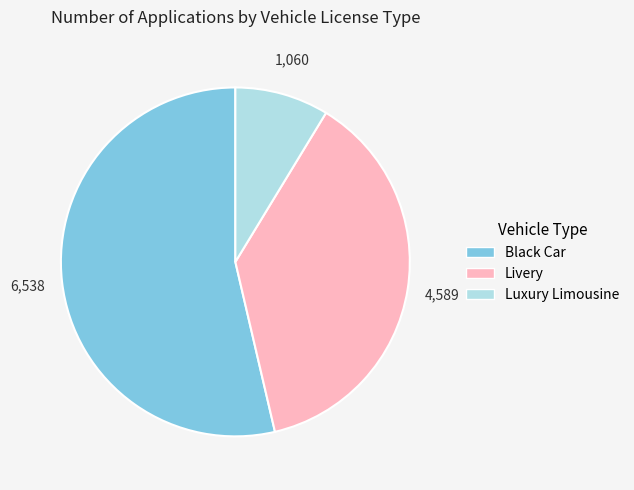

Is the sum of Livery and Luxury Limousine greater than half?

No